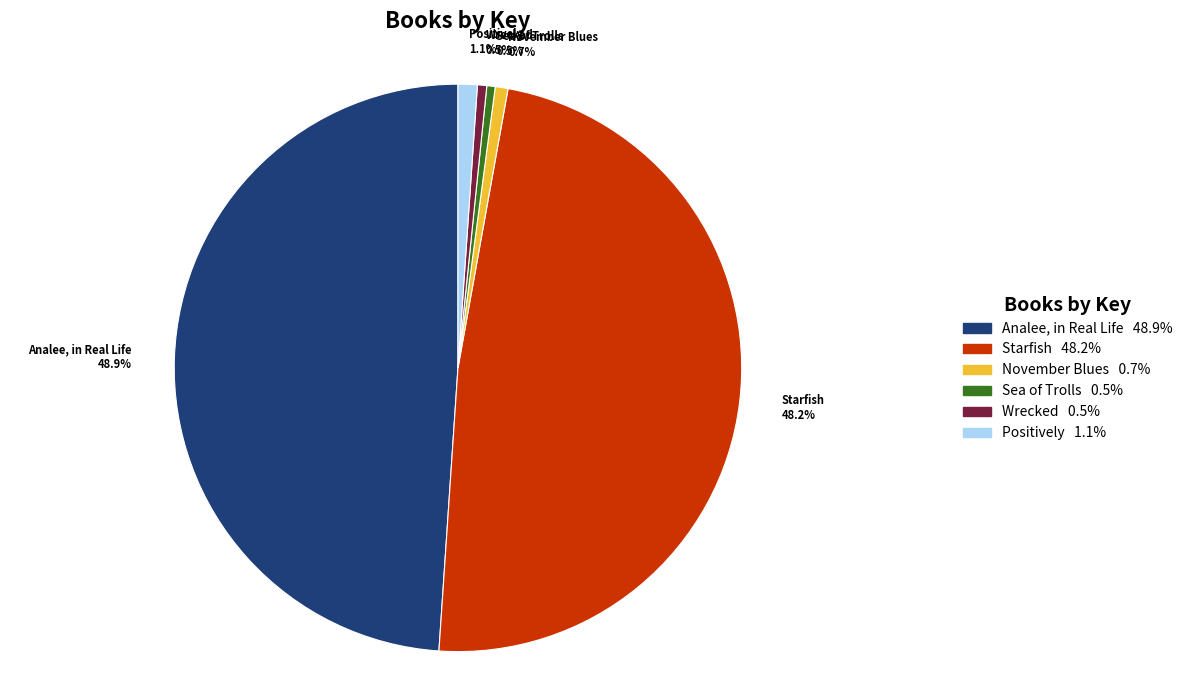

How many slices are in this pie chart?

6